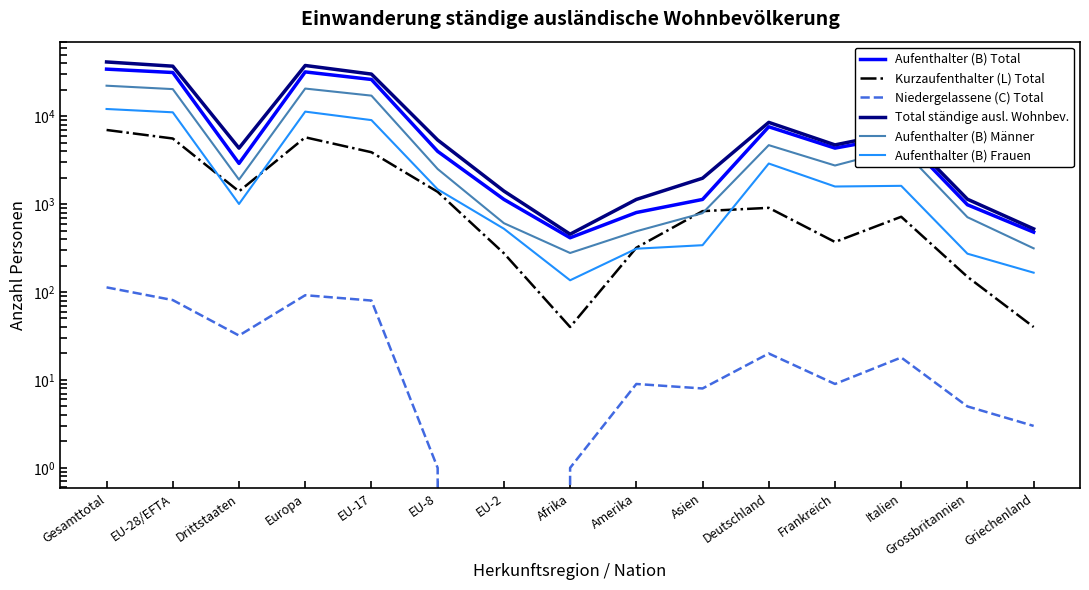

The value of Niedergelassene (C) Total at Frankreich is 15. True or false?

False